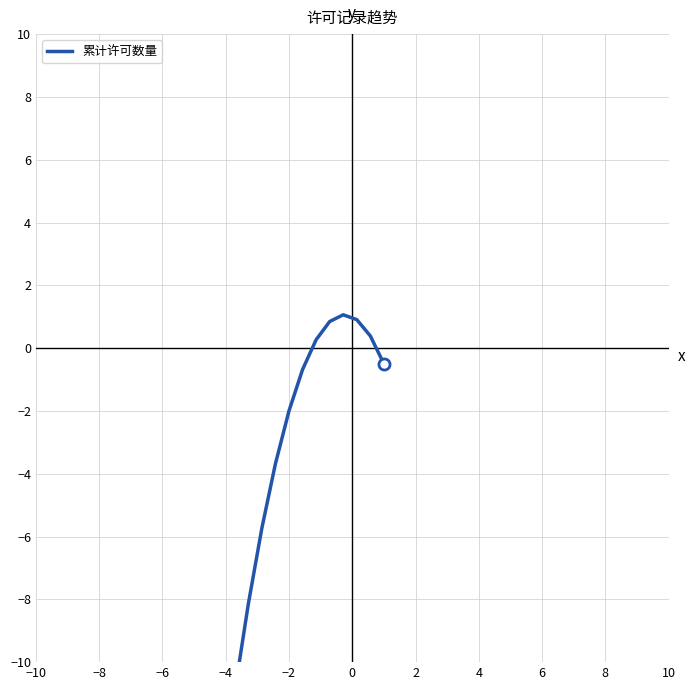

Where is the data nearest to the value -10?

−4